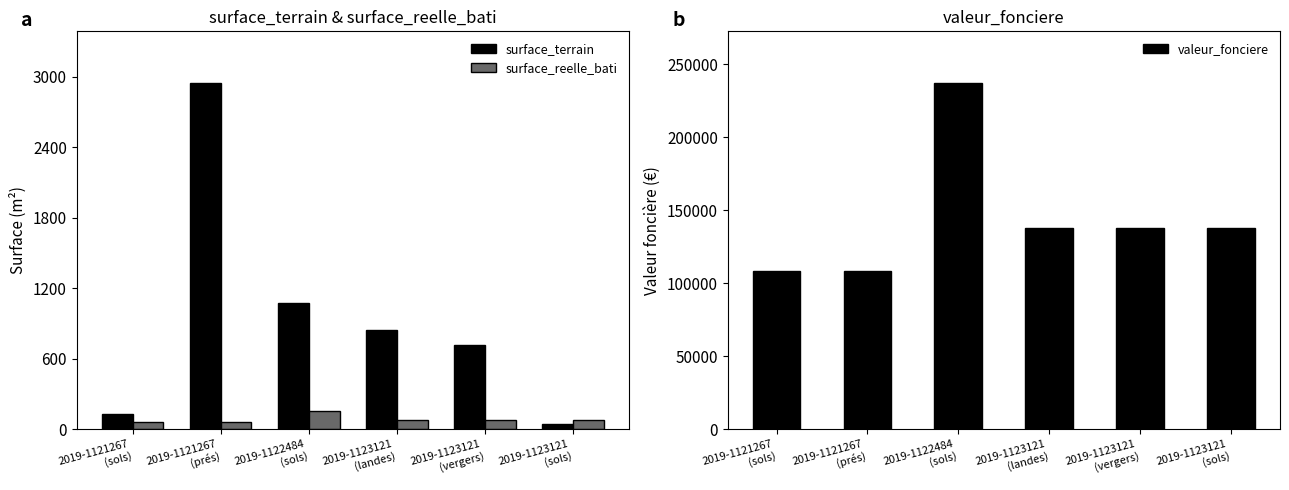

Reading left to right, what are all the values shown in this chart?

surface_terrain: 2019-1121267
(sols)=130	2019-1121267
(prés)=2943	2019-1122484
(sols)=1070	2019-1123121
(landes)=840	2019-1123121
(vergers)=717	2019-1123121
(sols)=42
surface_reelle_bati: 2019-1121267
(sols)=60	2019-1121267
(prés)=60	2019-1122484
(sols)=152	2019-1123121
(landes)=80	2019-1123121
(vergers)=80	2019-1123121
(sols)=80
valeur_fonciere: 2019-1121267
(sols)=108000	2019-1121267
(prés)=108000	2019-1122484
(sols)=237000	2019-1123121
(landes)=137650	2019-1123121
(vergers)=137650	2019-1123121
(sols)=137650